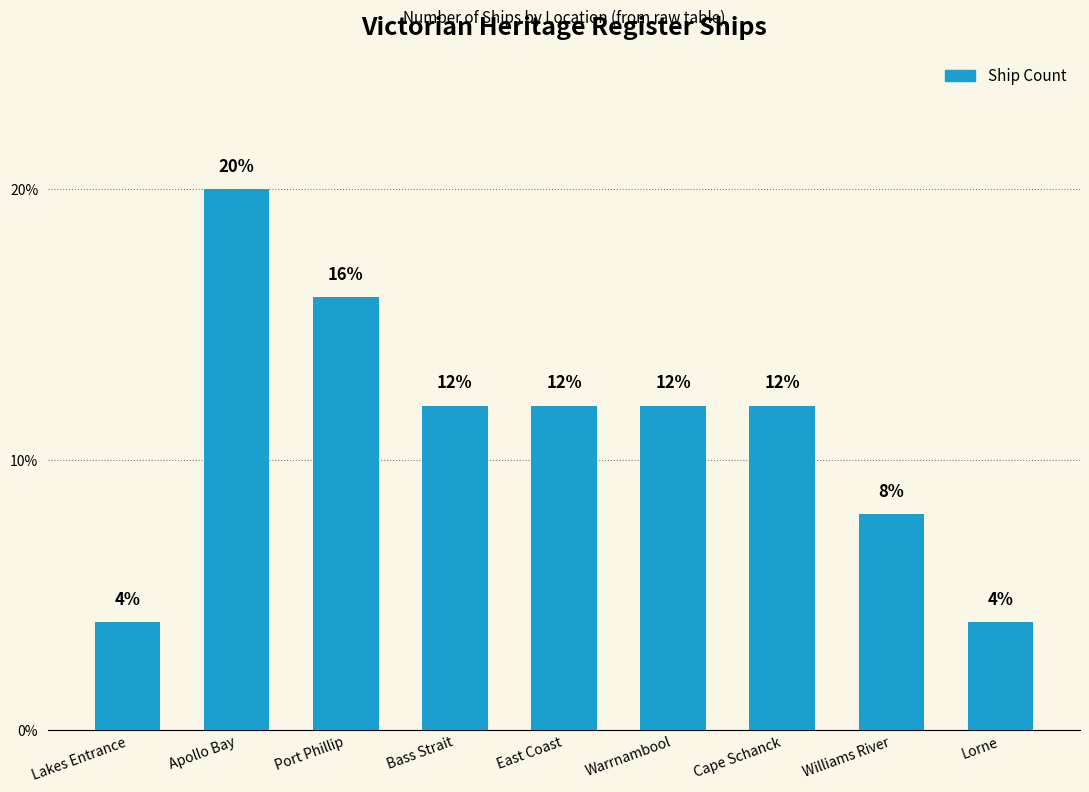

What is the sum of the values at Cape Schanck and Bass Strait?

24